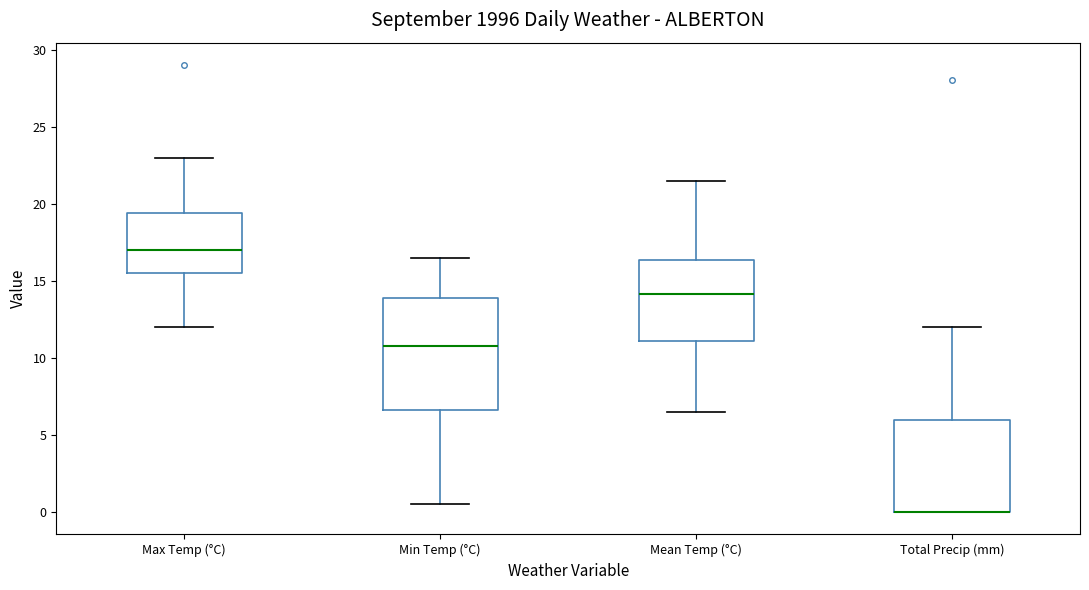

Reading left to right, read every box against the y-axis: the position of its median line, the range the box covers, and the ends of its whiskers. The values are not printed on the chart, so give them approximately, as read against the axis.

Max Temp (°C): median 17.0, box 15.5 to 19.5, whiskers 12.0 to 23.0
Min Temp (°C): median 11.0, box 6.5 to 14.0, whiskers 0.5 to 16.5
Mean Temp (°C): median 14.0, box 11.0 to 16.5, whiskers 6.5 to 21.5
Total Precip (mm): median 0.0 (drawn on the box's lower edge), box 0.0 to 6.0, whiskers 0.0 to 12.0